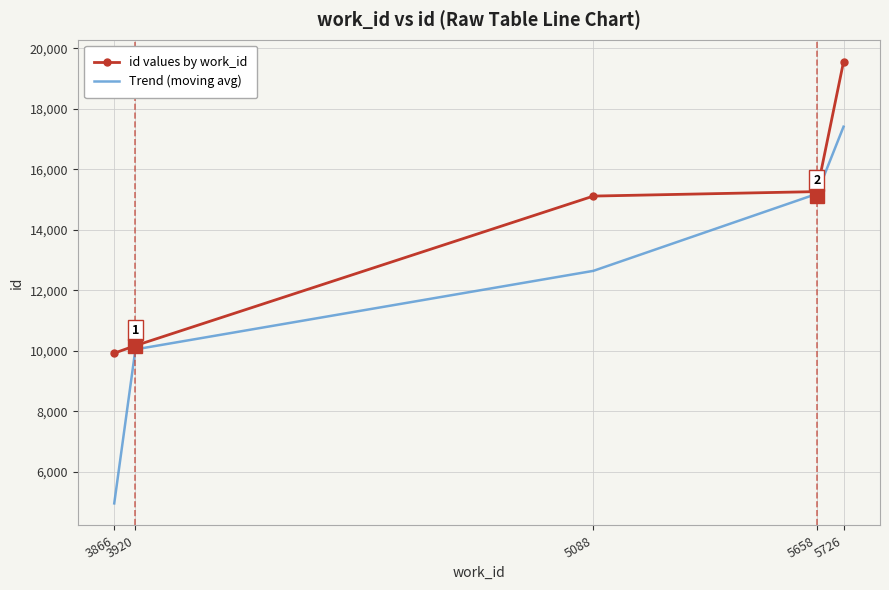

What is the greatest value displayed?

19550.0